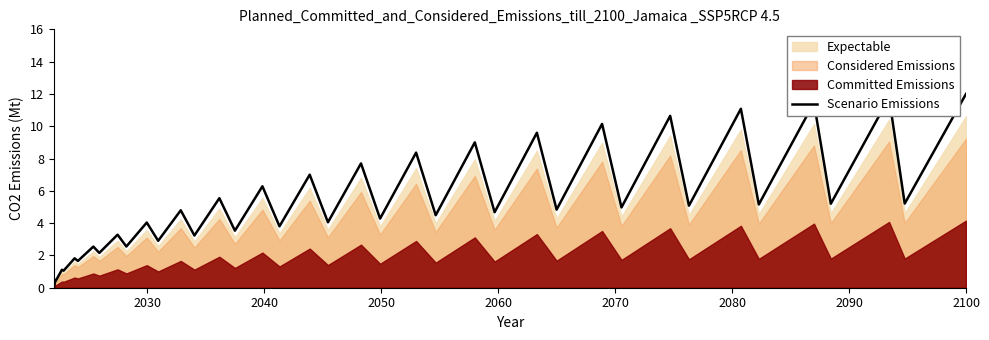

What is the difference between the maximum and minimum values?

12.0